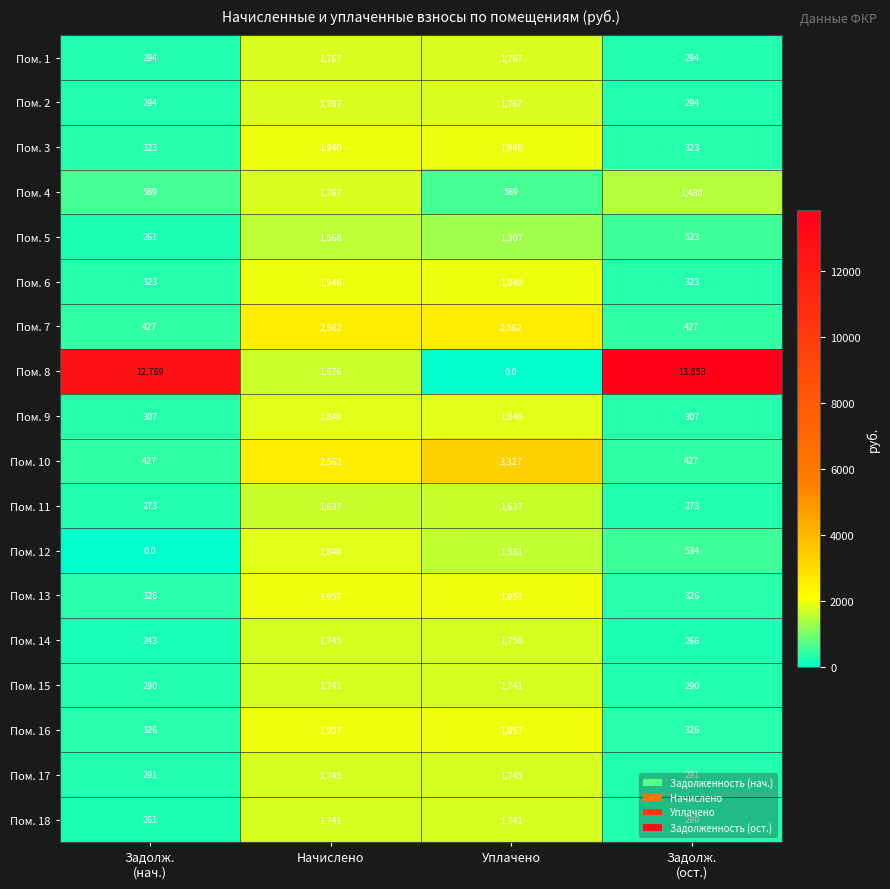

What is the maximum value for Пом. 17?

1745